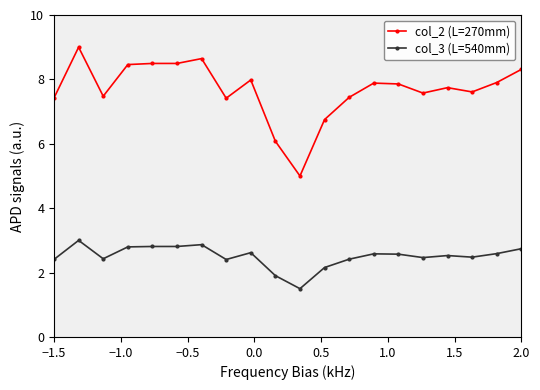

What is the lowest value of the col_2 (L=270mm) series?

5.0